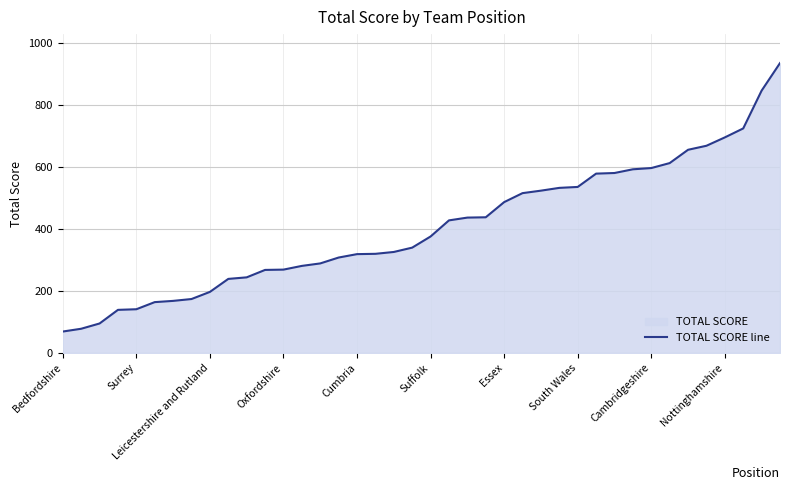

How many lines are shown in the chart?

1